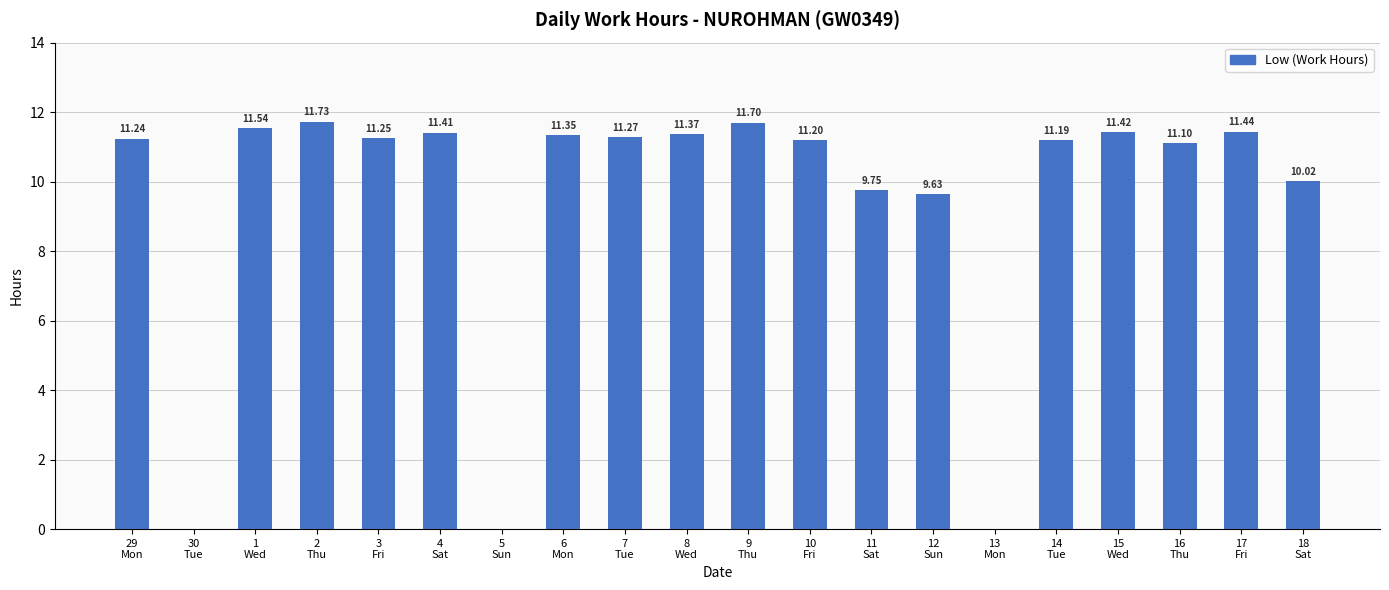

What is the change in value from 5
Sun to 9
Thu?

+11.7